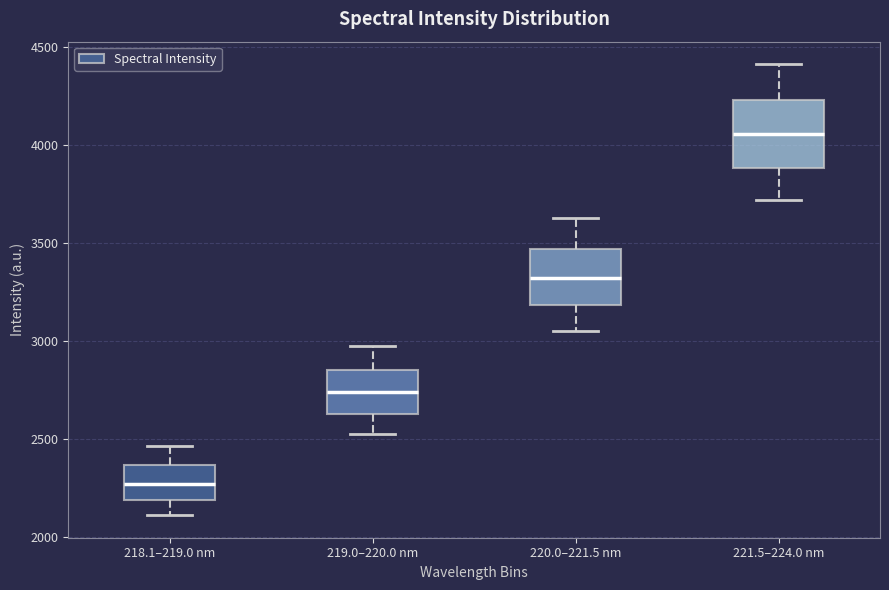

Reading left to right, transcribe this box plot: for each box, give where its median line is, the range the box spans, and where its two whiskers end, as read against the y-axis. The values are not printed on the chart, so give them approximately, as read against the axis.

218.1–219.0 nm: median 2250, box 2200 to 2350, whiskers 2100 to 2450
219.0–220.0 nm: median 2750, box 2650 to 2850, whiskers 2500 to 3000
220.0–221.5 nm: median 3300, box 3200 to 3450, whiskers 3050 to 3650
221.5–224.0 nm: median 4050, box 3900 to 4250, whiskers 3700 to 4400